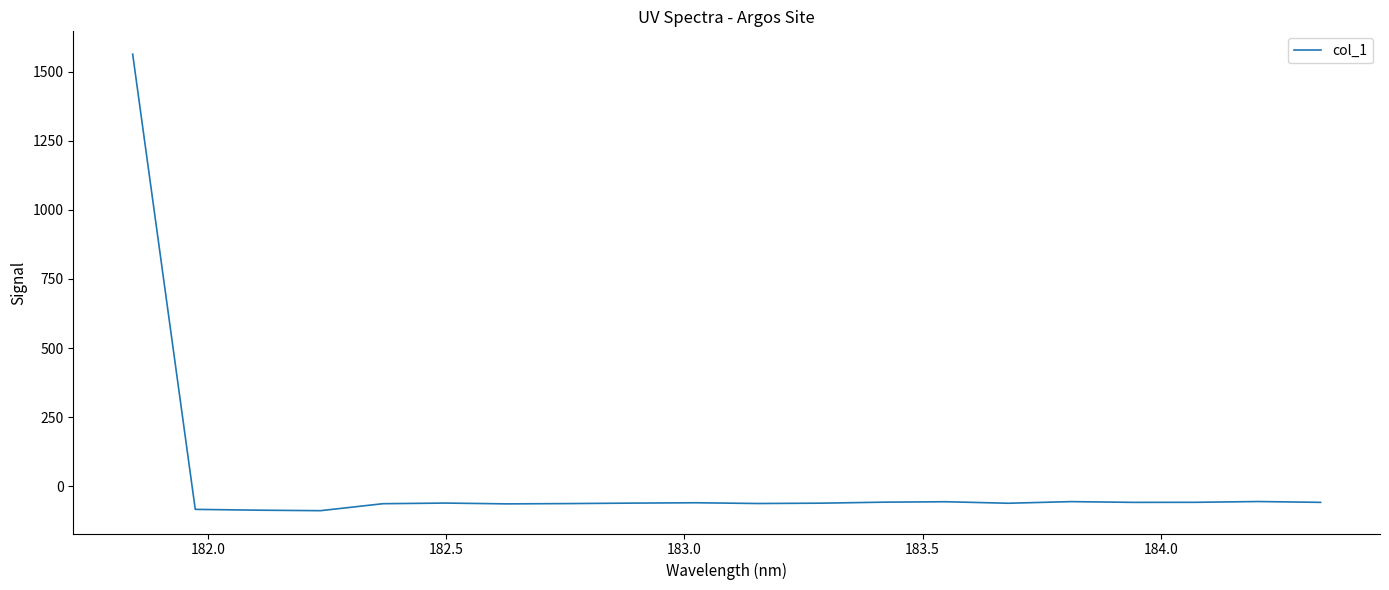

What is the maximum value shown in the chart?

1562.8